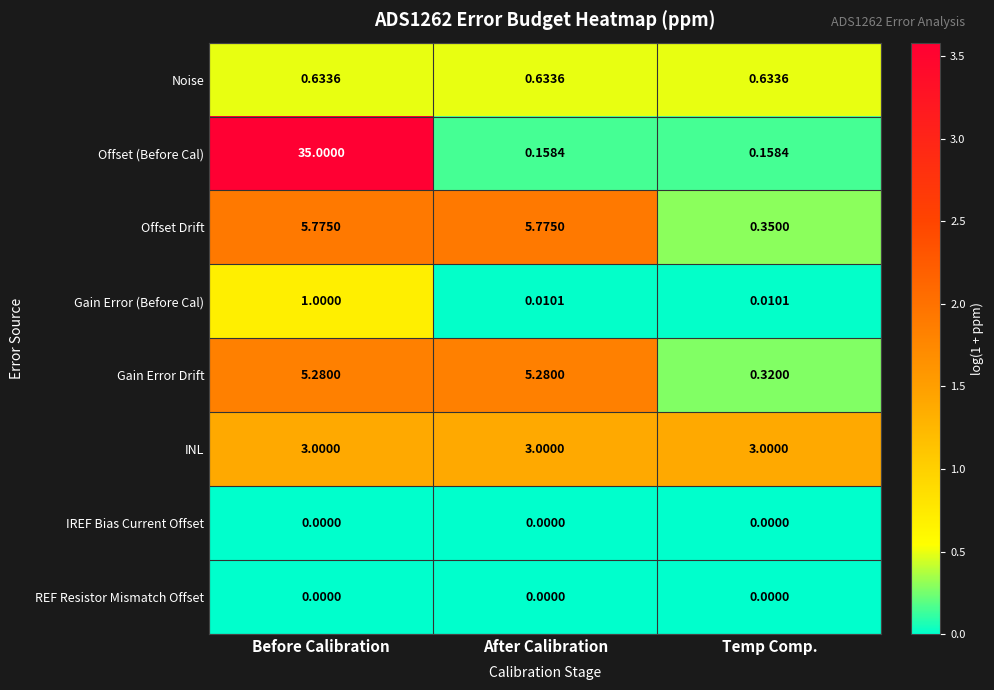

At which label is Gain Error Drift closest to 2?

Temp Comp.